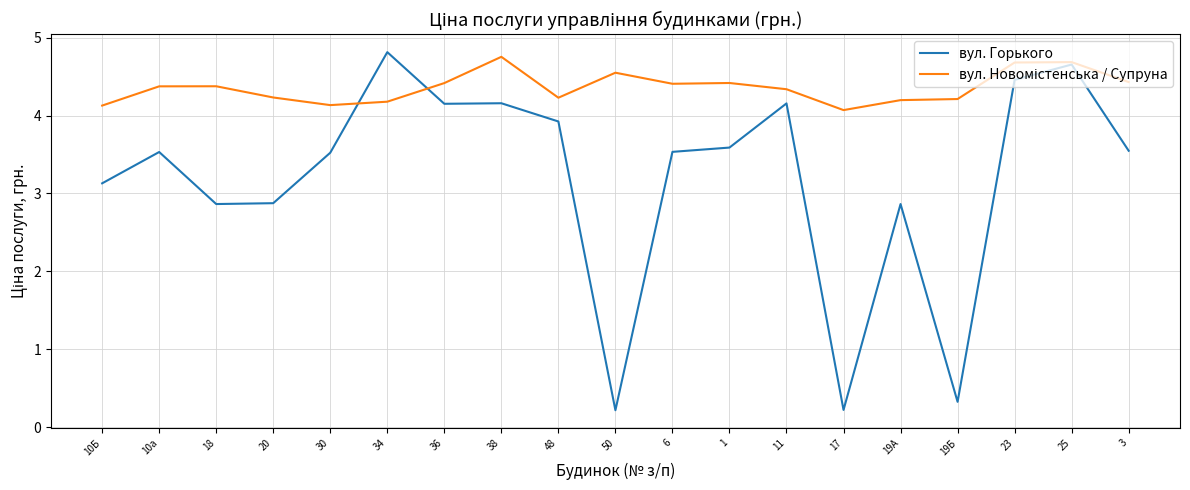

Between 10а and 18, which series saw the biggest shift?

вул. Горького